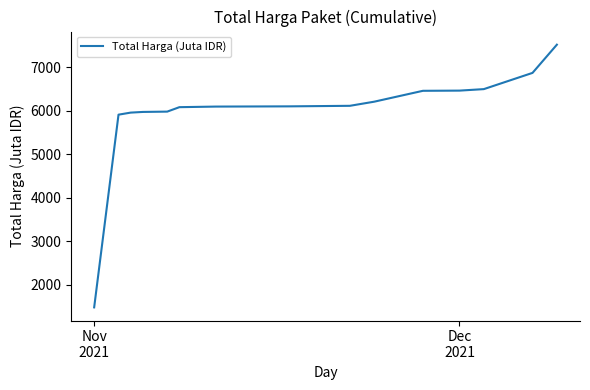

What is the greatest value displayed?

7518.5